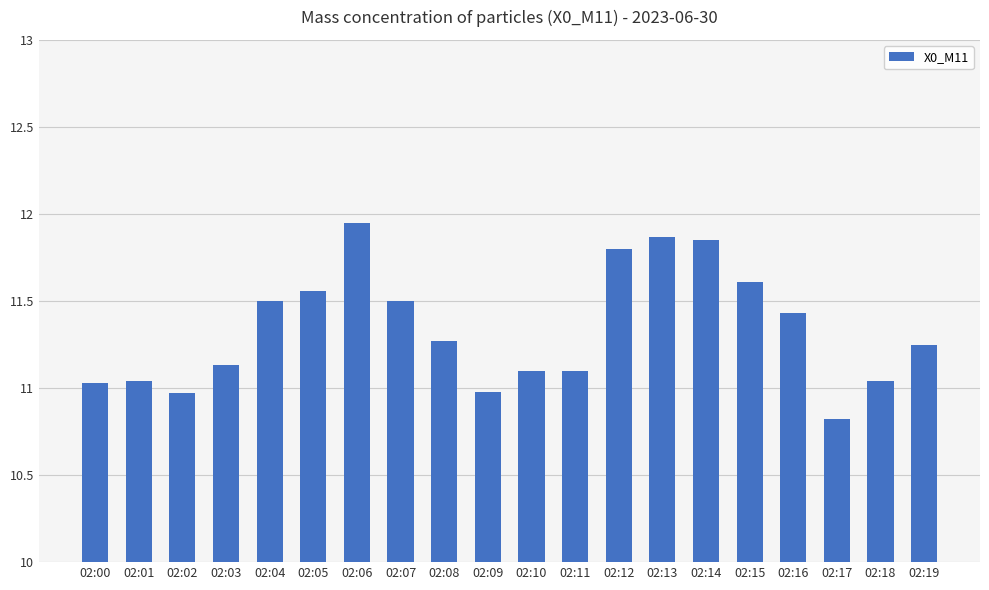

What is the difference between the maximum and minimum values?

1.1